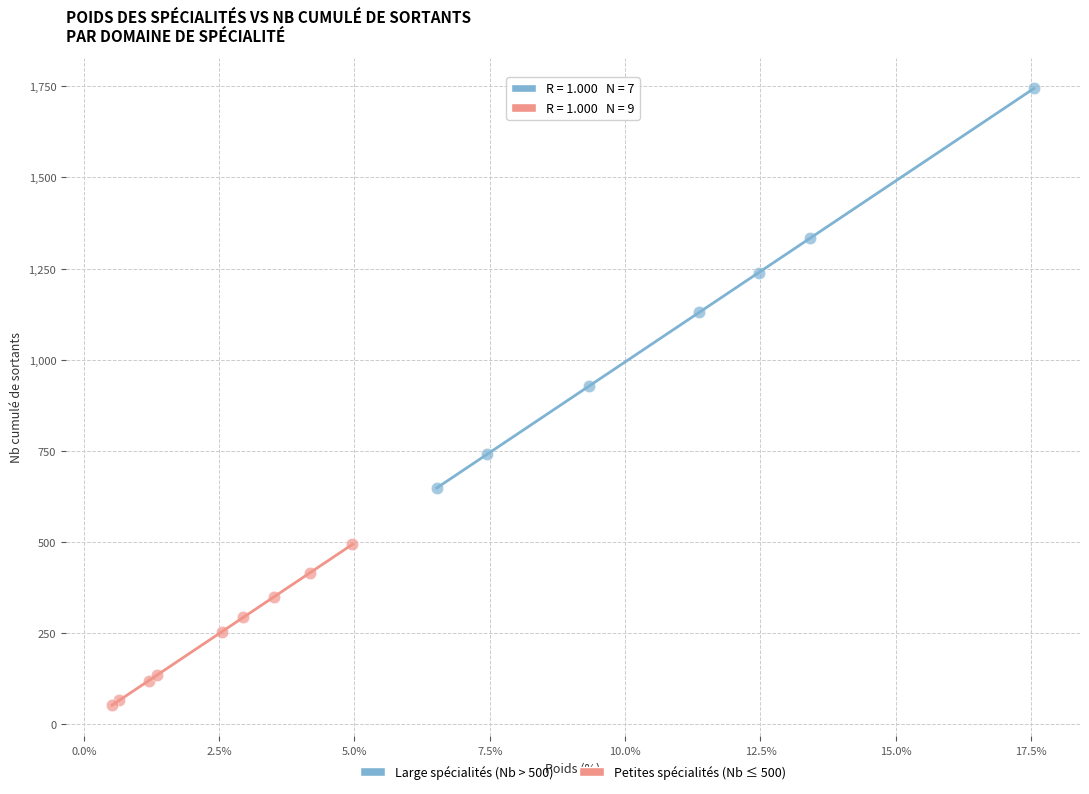

Which series reaches the minimum Y coordinate?

Petites spécialités (Nb ≤ 500)